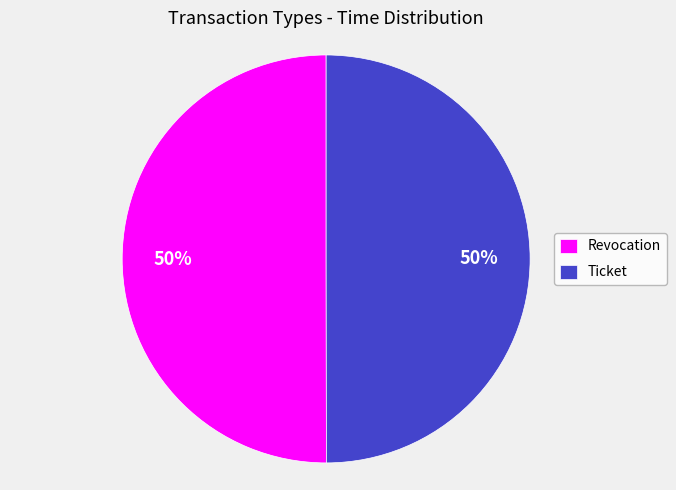

Combined, do Ticket and Revocation account for over 50%?

Yes